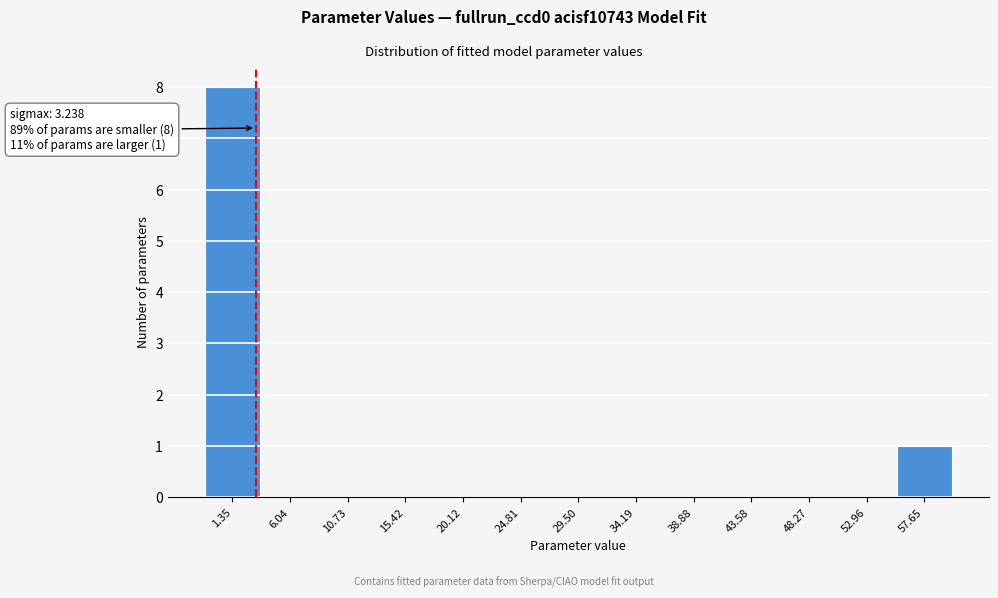

Over which range of the x-axis is the bar tallest?

-1.0 to 3.5